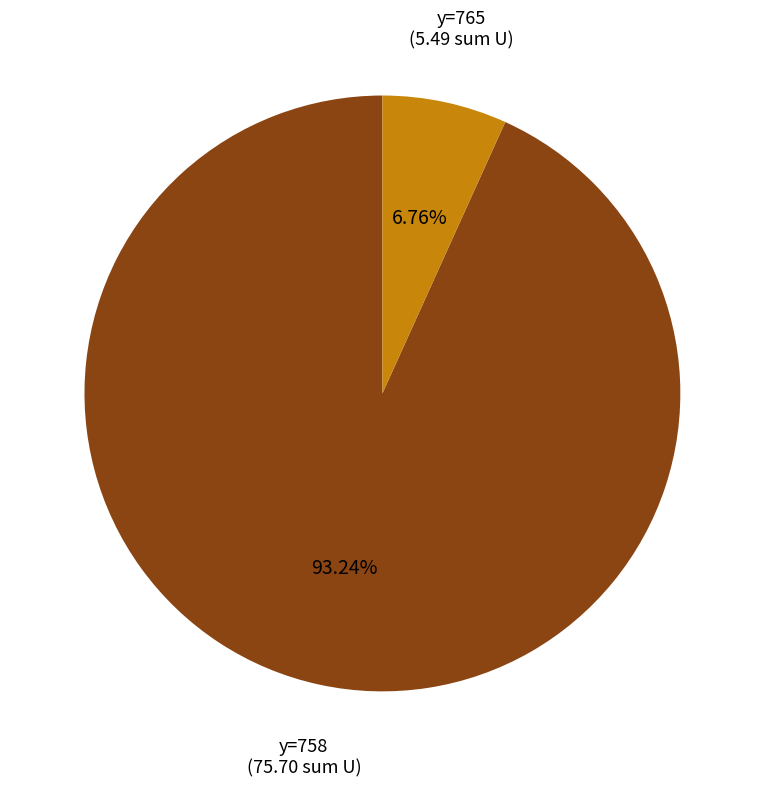

Does any single category account for the majority?

Yes